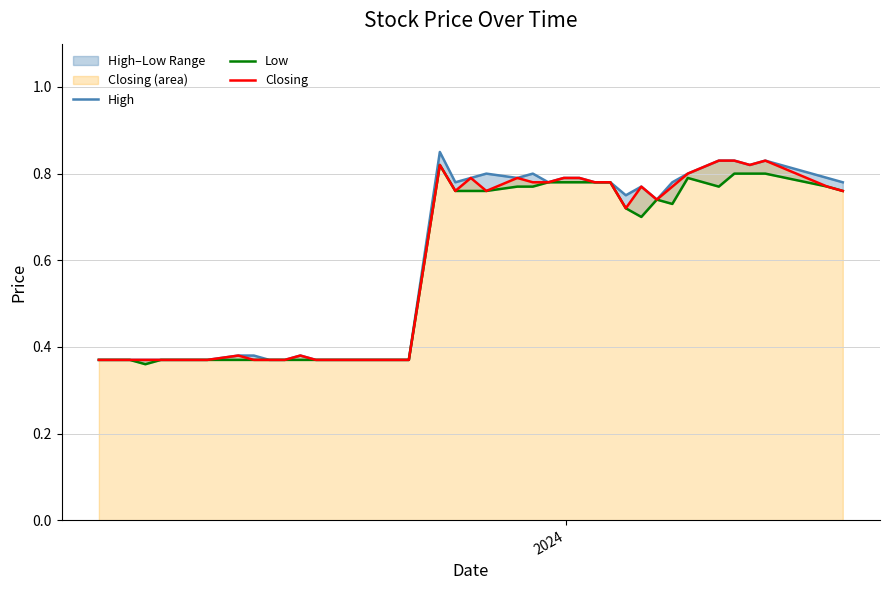

What is the smallest value displayed?

0.4